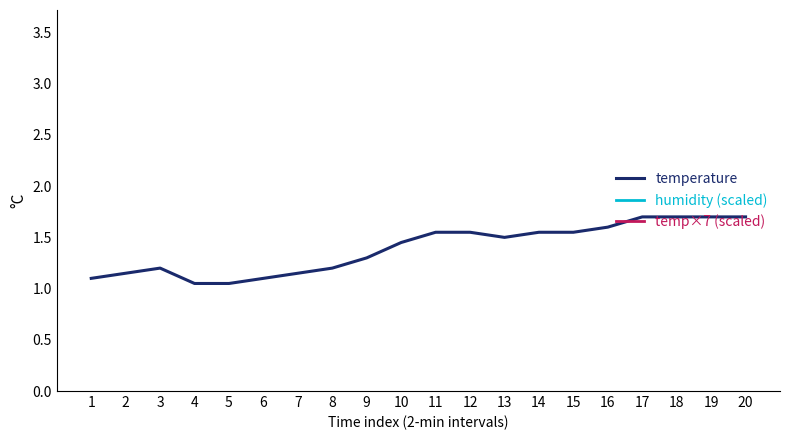

Reading left to right, what are all the values shown in this chart?

temperature: 1.1	1.1	1.2	1.1	1.1	1.1	1.1	1.2	1.3	1.4	1.6	1.6	1.5	1.6	1.6	1.6	1.7	1.7	1.7	1.7
humidity (scaled): 10.5	10.5	10.5	10.5	10.5	10.5	10.5	10.5	10.5	10.5	10.5	10.5	10.5	10.5	10.5	10.5	10.5	10.5	10.5	10.5
temp×7 (scaled): 7.7	8.1	8.4	7.3	7.3	7.7	8.1	8.4	9.1	10.2	10.8	10.8	10.5	10.8	10.8	11.2	11.9	11.9	11.9	11.9